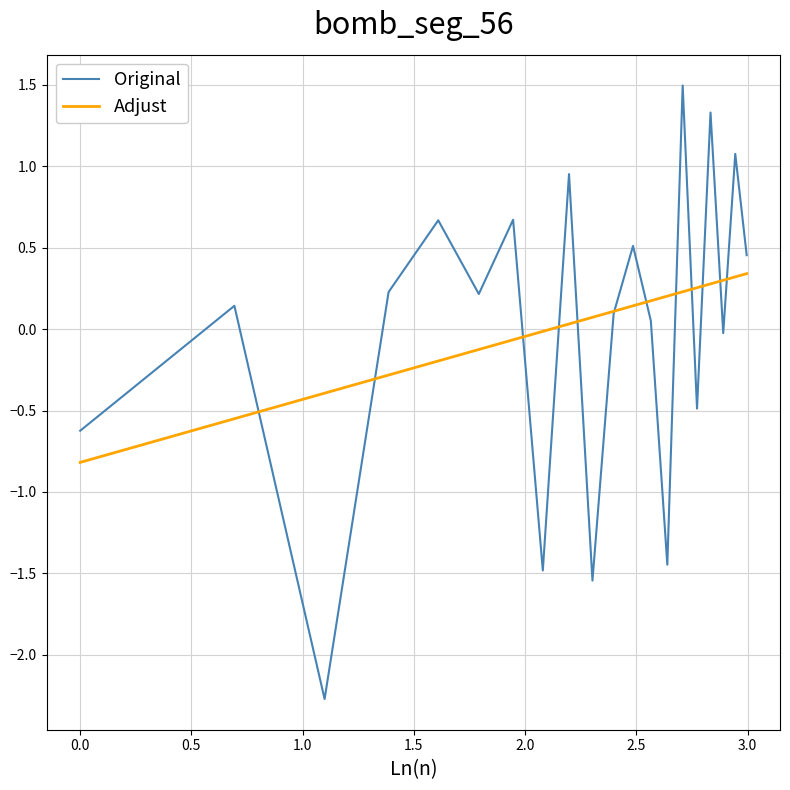

What are all the series names shown in the legend?

Original, Adjust